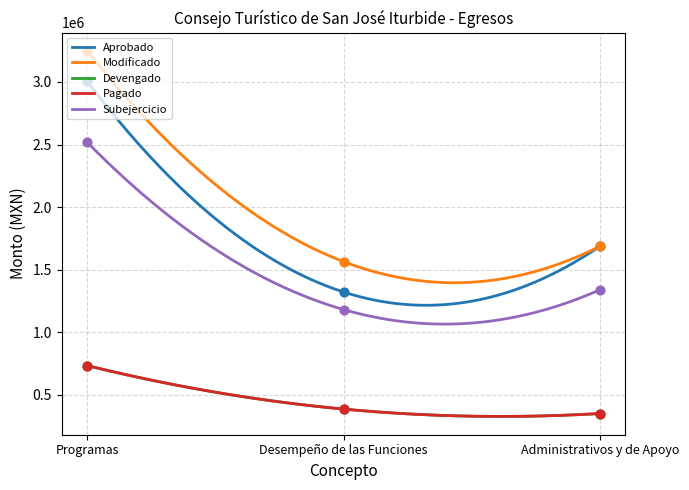

Is the value of Subejercicio at Administrativos y de Apoyo greater than the value of Devengado at Administrativos y de Apoyo?

Yes